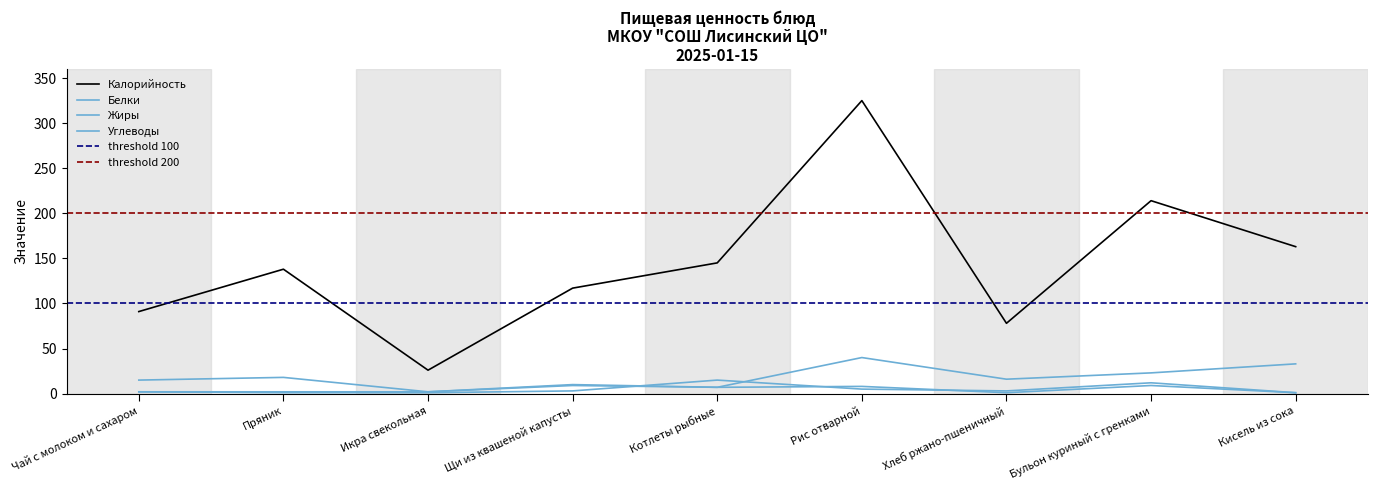

What is the sum of all Белки values?

43